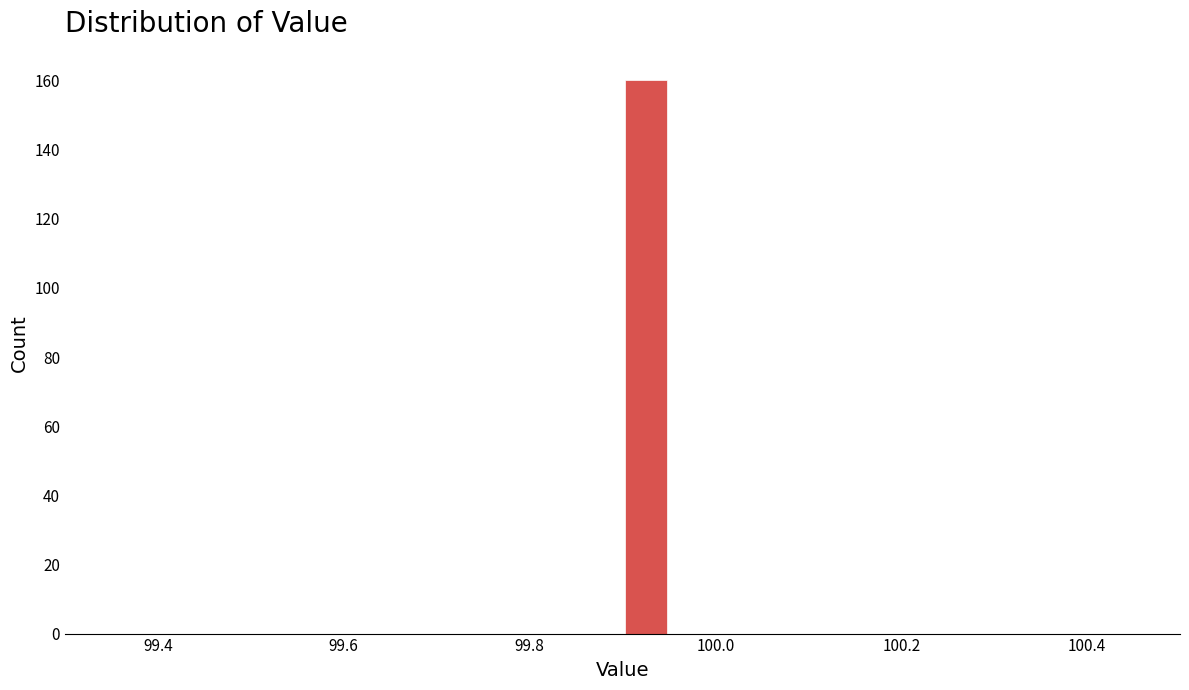

Around what value on the x-axis is the tallest bar? Give the approximate position of its centre, as read against the axis.

99.92